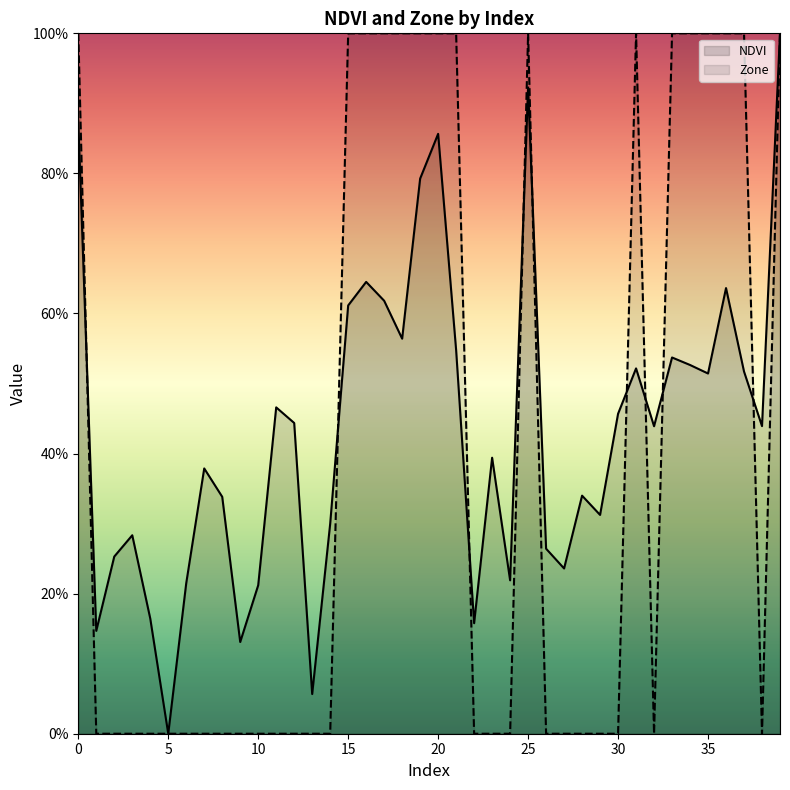

How many lines are shown in the chart?

2